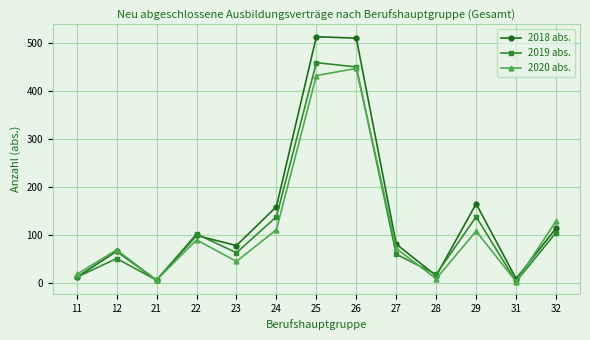

Rank the series by their average value, from highest to lowest.

2018 abs., 2019 abs., 2020 abs.